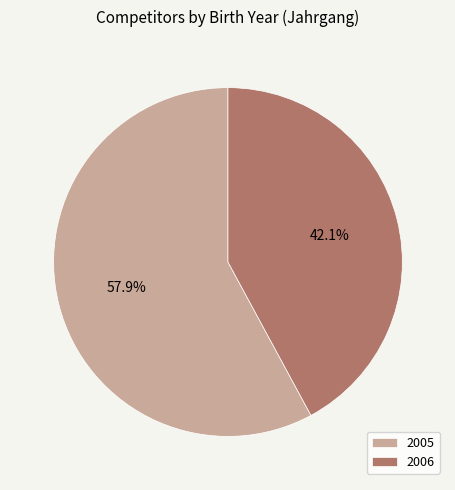

Combined, do 2005 and 2006 account for over 50%?

Yes